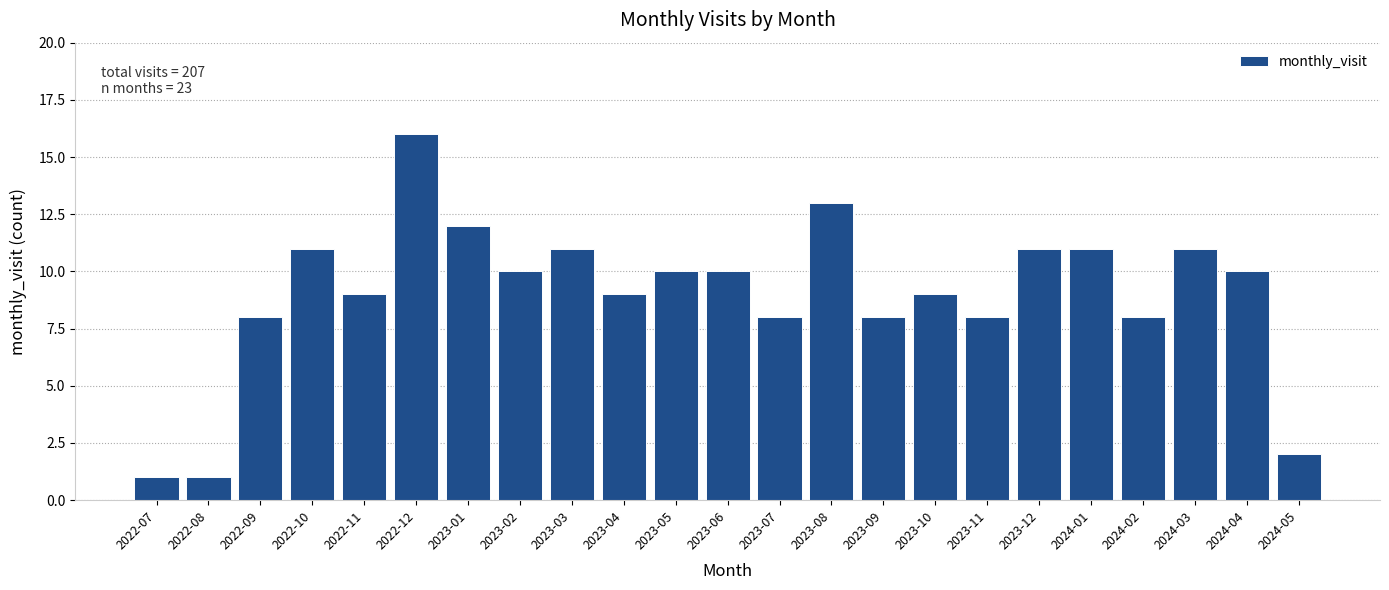

Reading right to left, what are all the values shown in this chart?

2	10	11	8	11	11	8	9	8	13	8	10	10	9	11	10	12	16	9	11	8	1	1